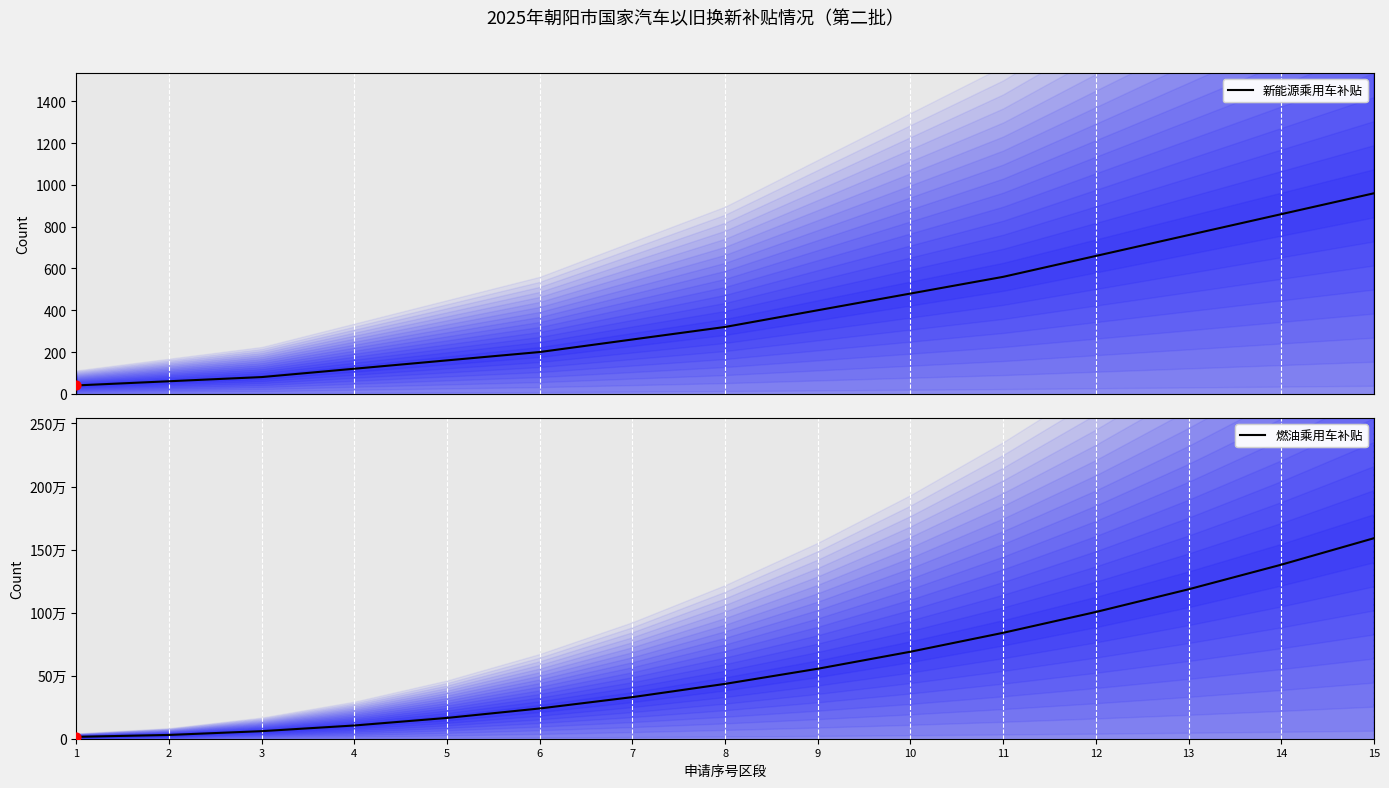

Which series has the widest spread of Y values?

燃油乘用车补贴（中值）